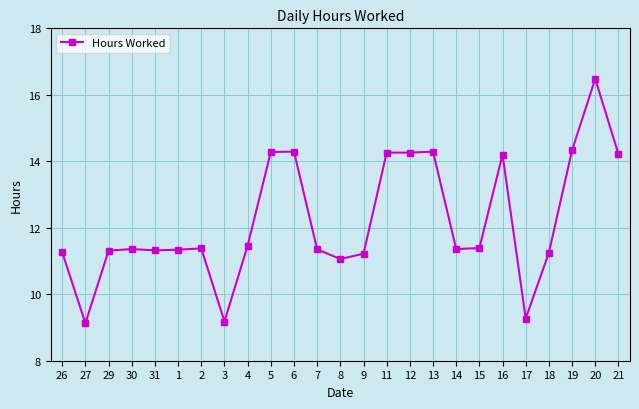

True or false: the data has more than 1 interior local peaks.

True